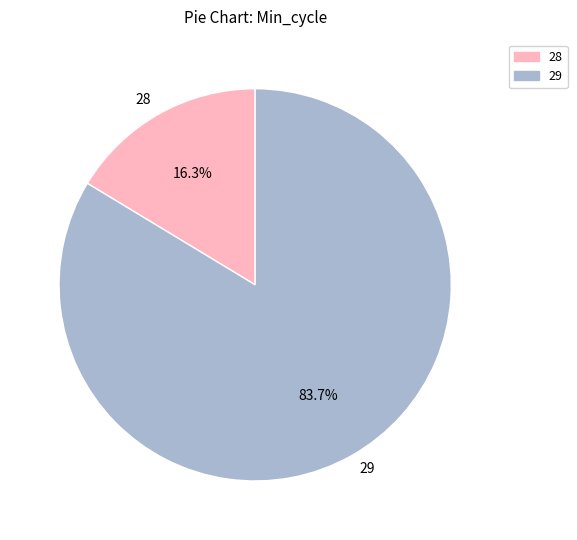

Rank the categories by value from lowest to highest.

28, 29